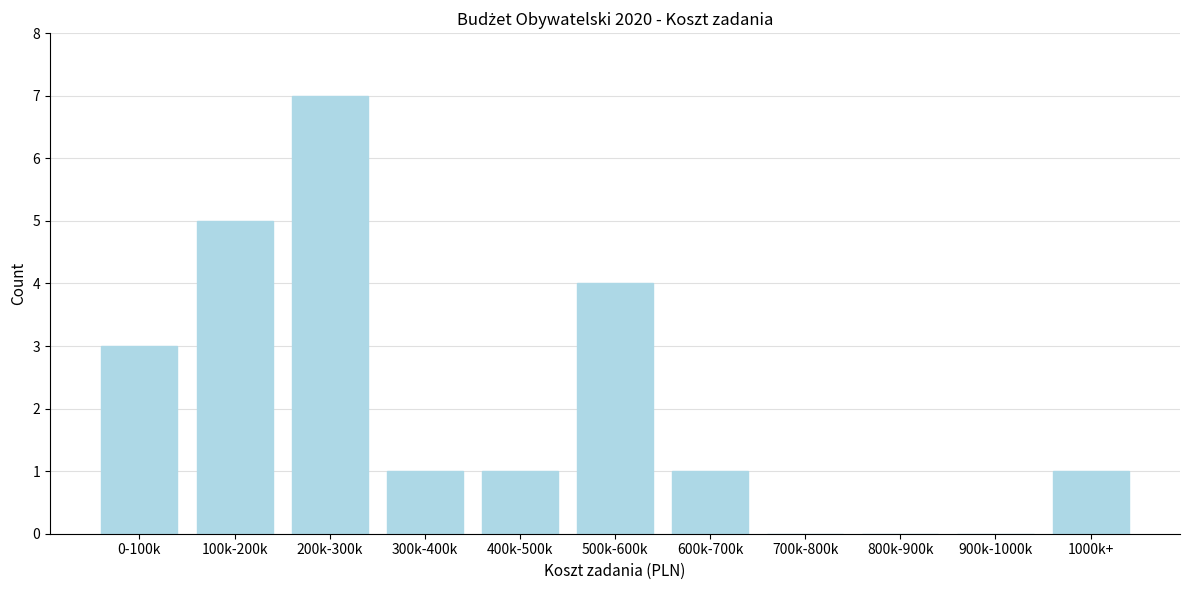

Reading left to right, list all the values displayed in this chart.

0-100k=3	100k-200k=5	200k-300k=7	300k-400k=1	400k-500k=1	500k-600k=4	600k-700k=1	700k-800k=0	800k-900k=0	900k-1000k=0	1000k+=1